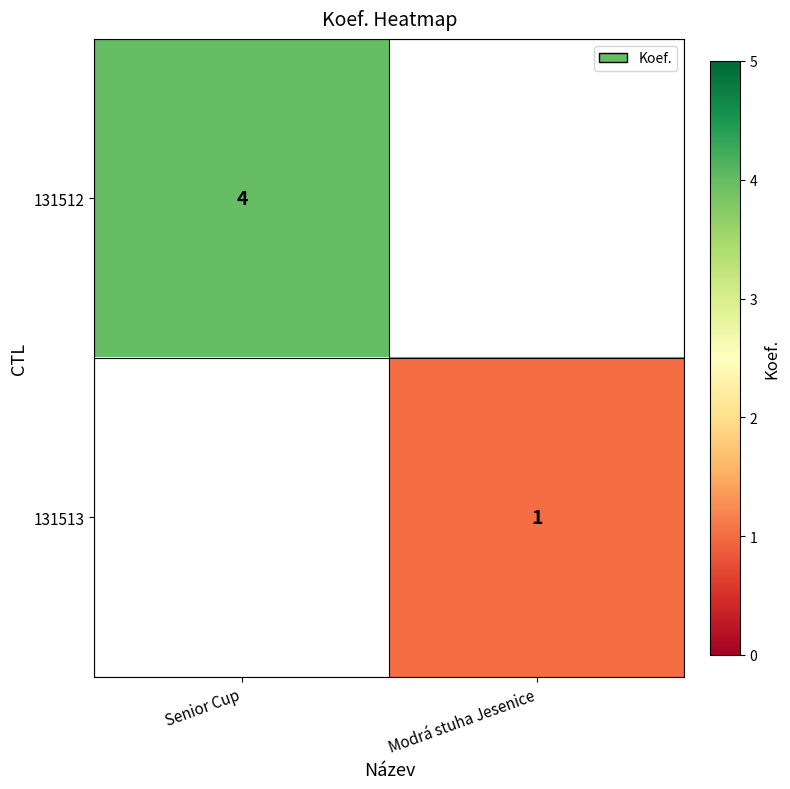

At how many categories does at least one series exceed 3?

1